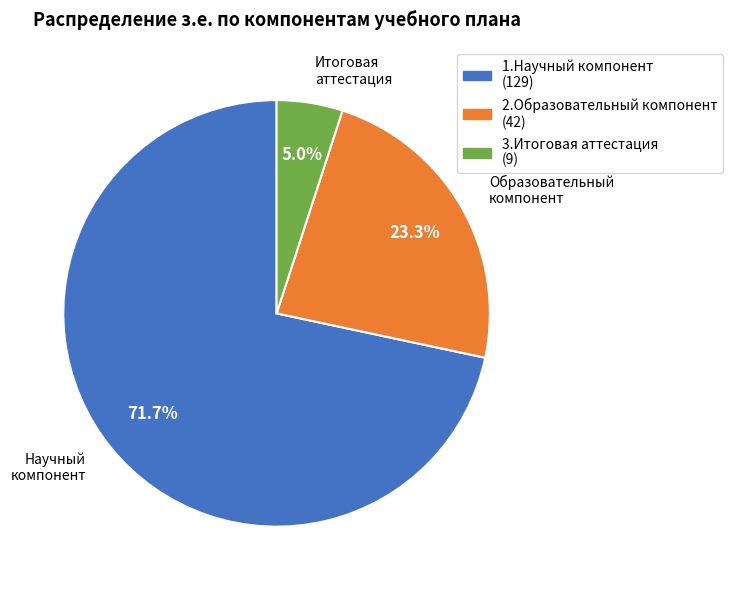

How many segments does this pie chart have?

3